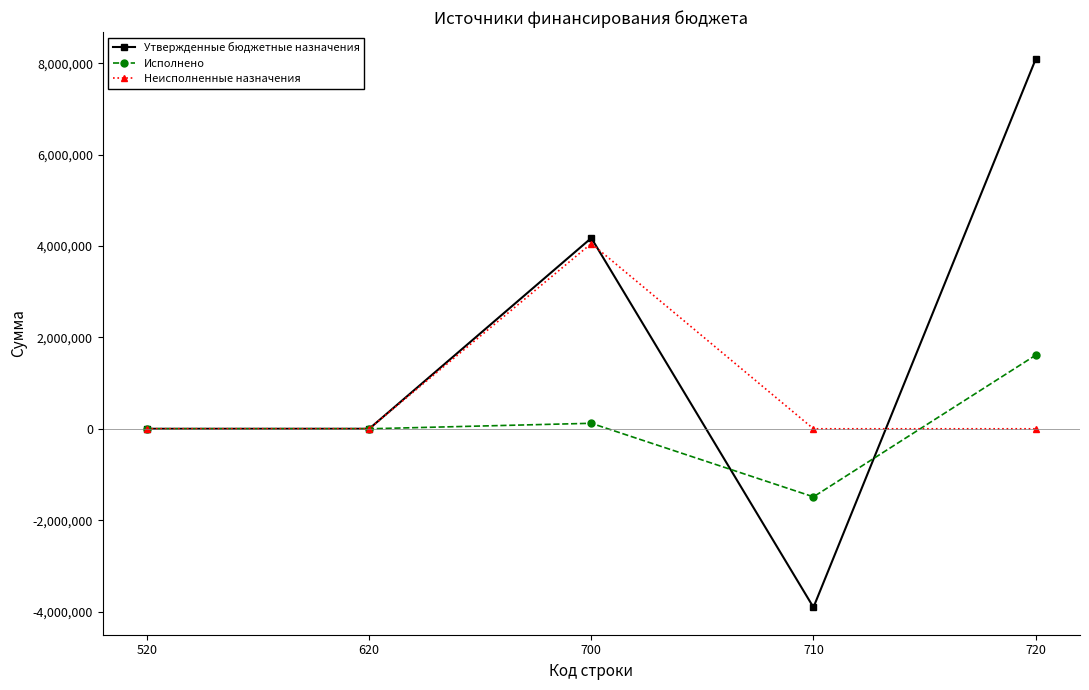

Is it true that Неисполненные назначения equals 2791673.7 at 620?

False